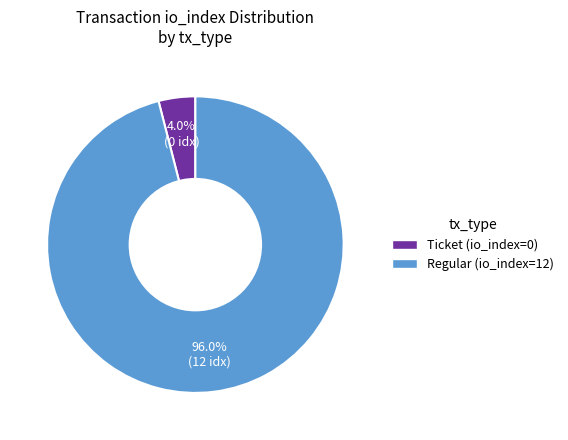

Is there any slice that represents more than half of the pie?

Yes